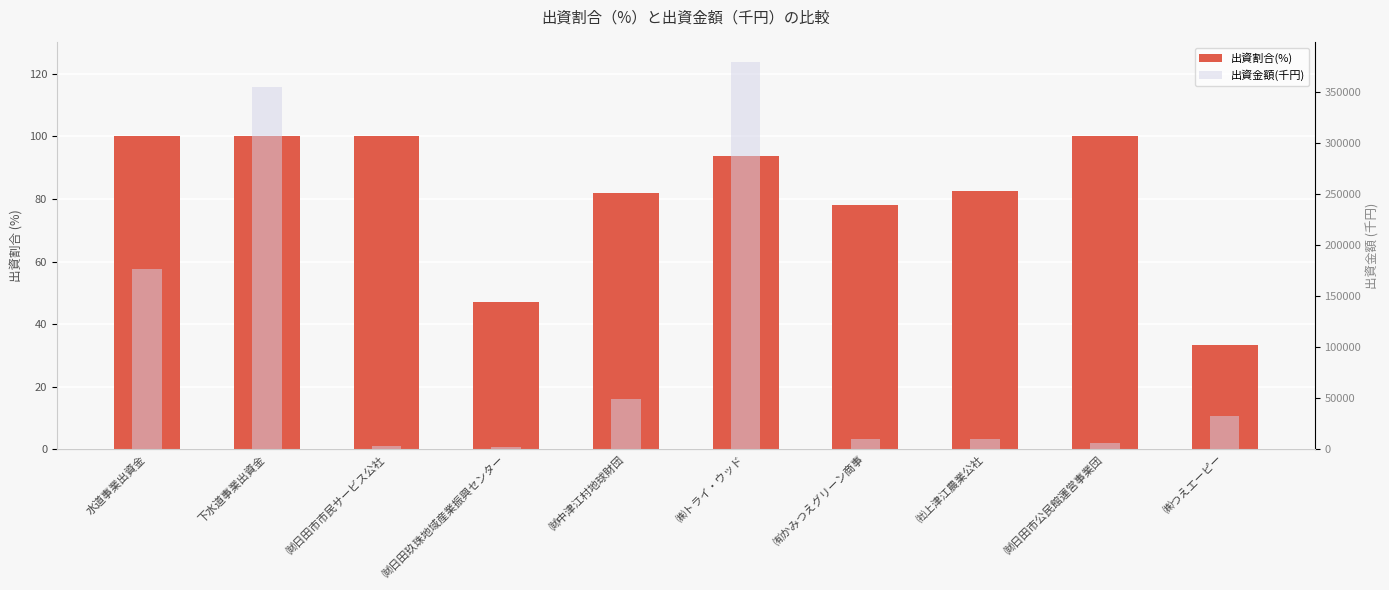

How many groups of bars are there?

10